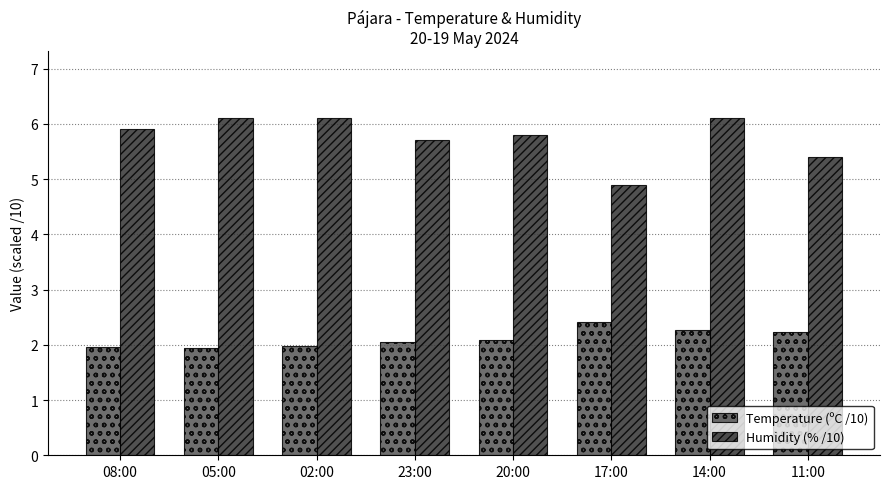

Which category has the lowest value in the Humidity (% /10) series?

17:00